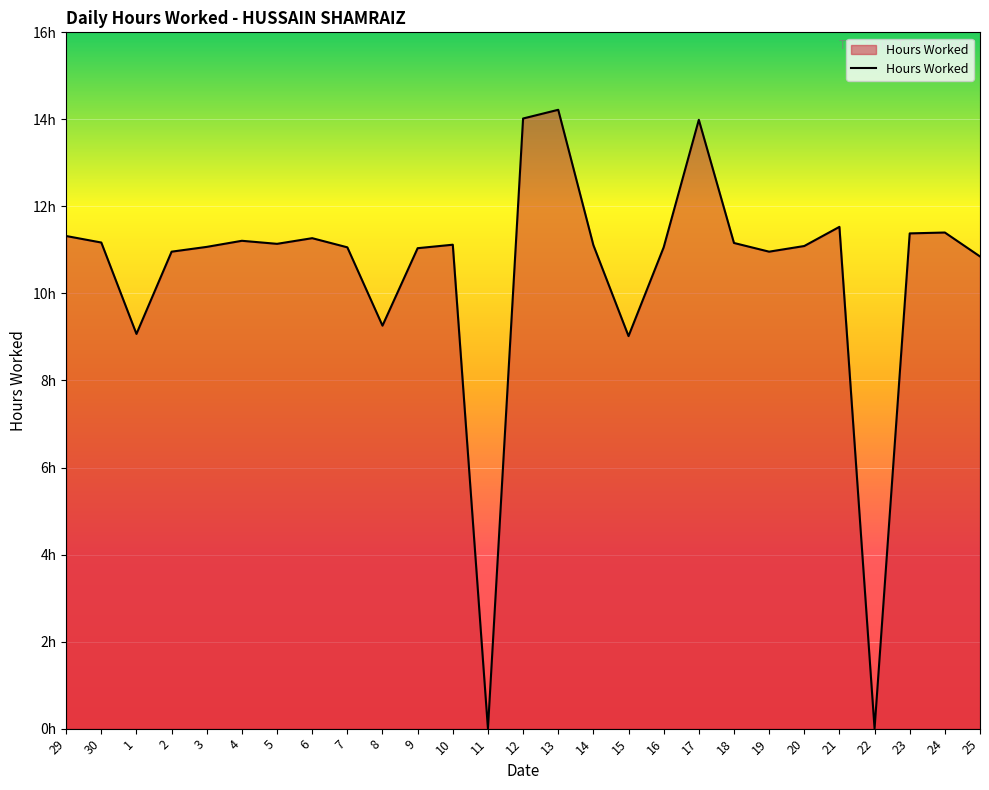

True or false: the data shows 11.3 at 29.

True